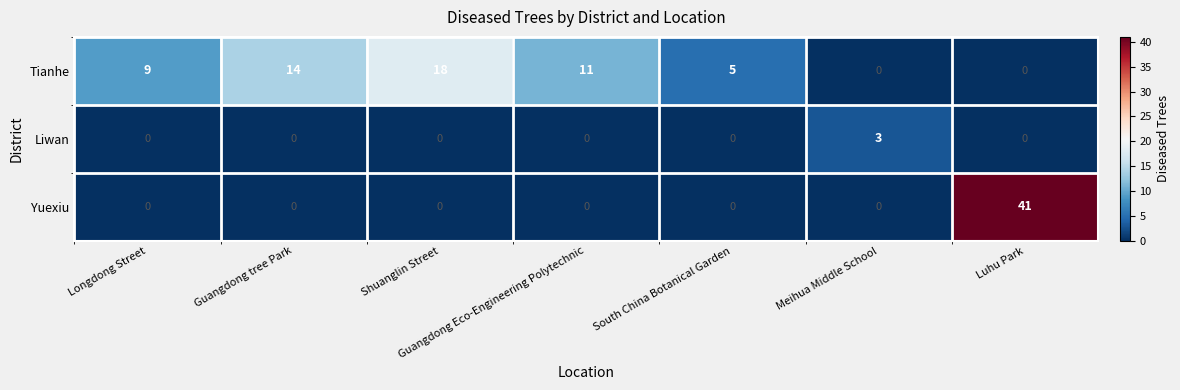

How many data points does each series have?

7